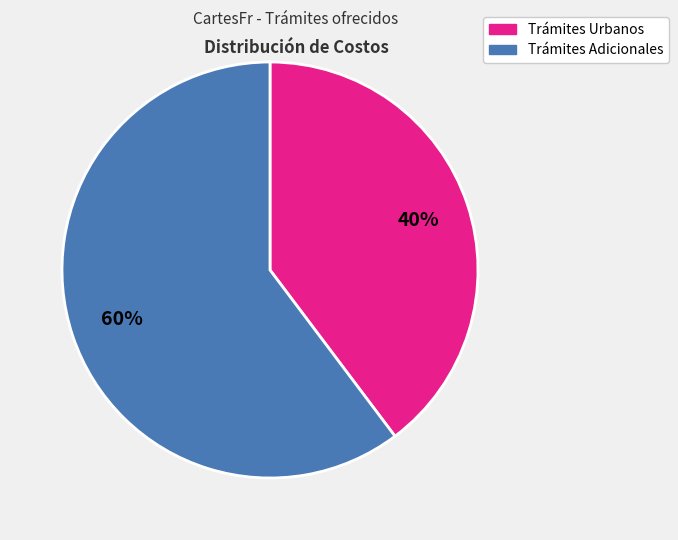

Is there any slice that represents more than half of the pie?

Yes